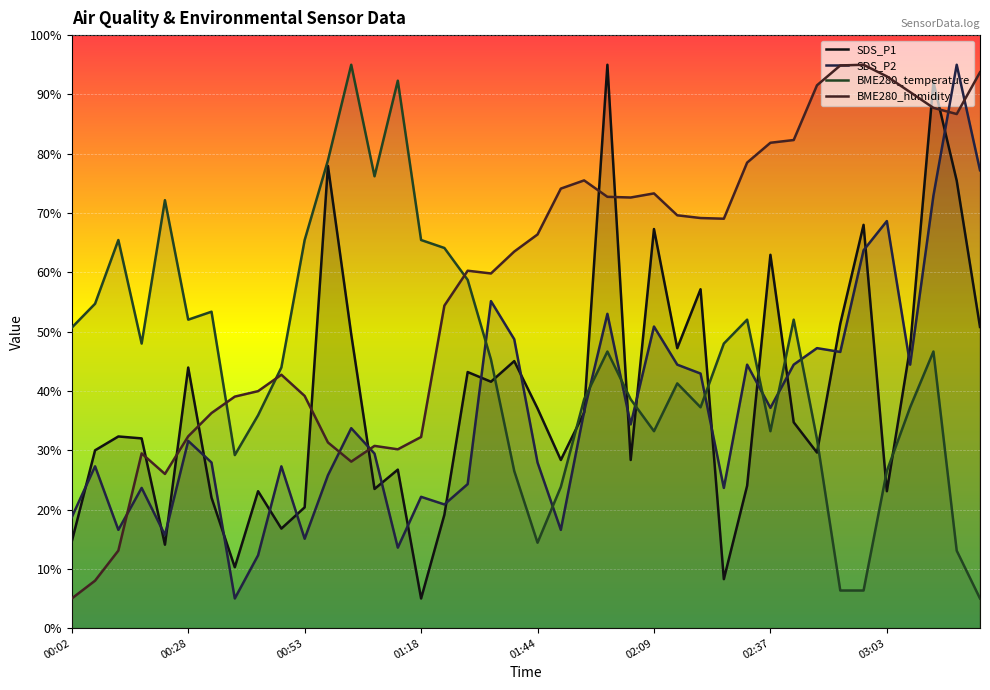

How many data points in SDS_P1 are less than 34?

20